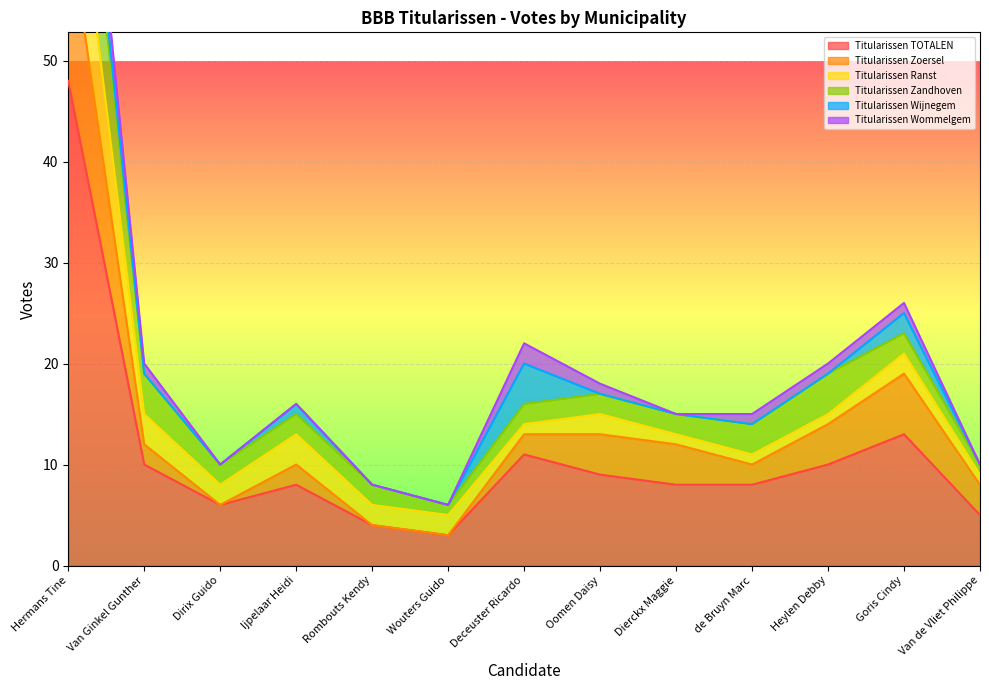

Where is the first local maximum for Titularissen Zoersel?

Ijpelaar Heidi